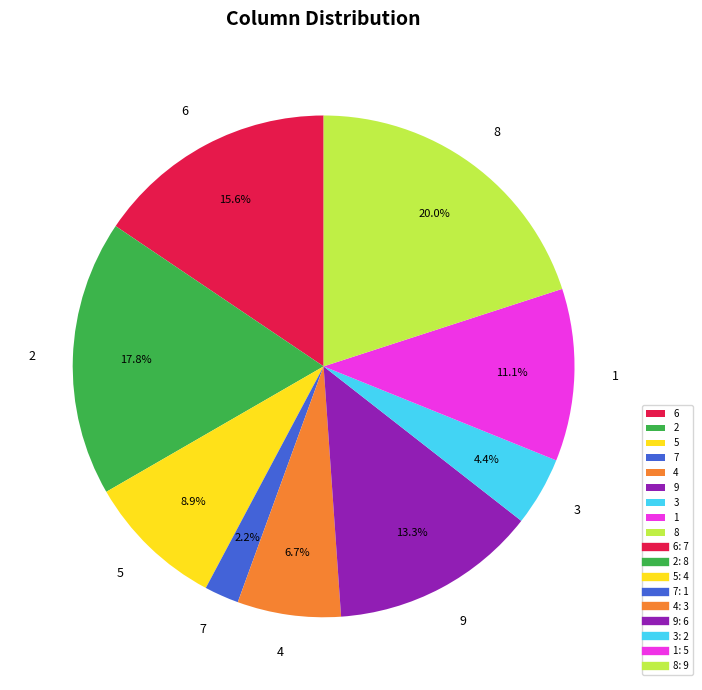

What is the smallest slice in the pie chart?

7